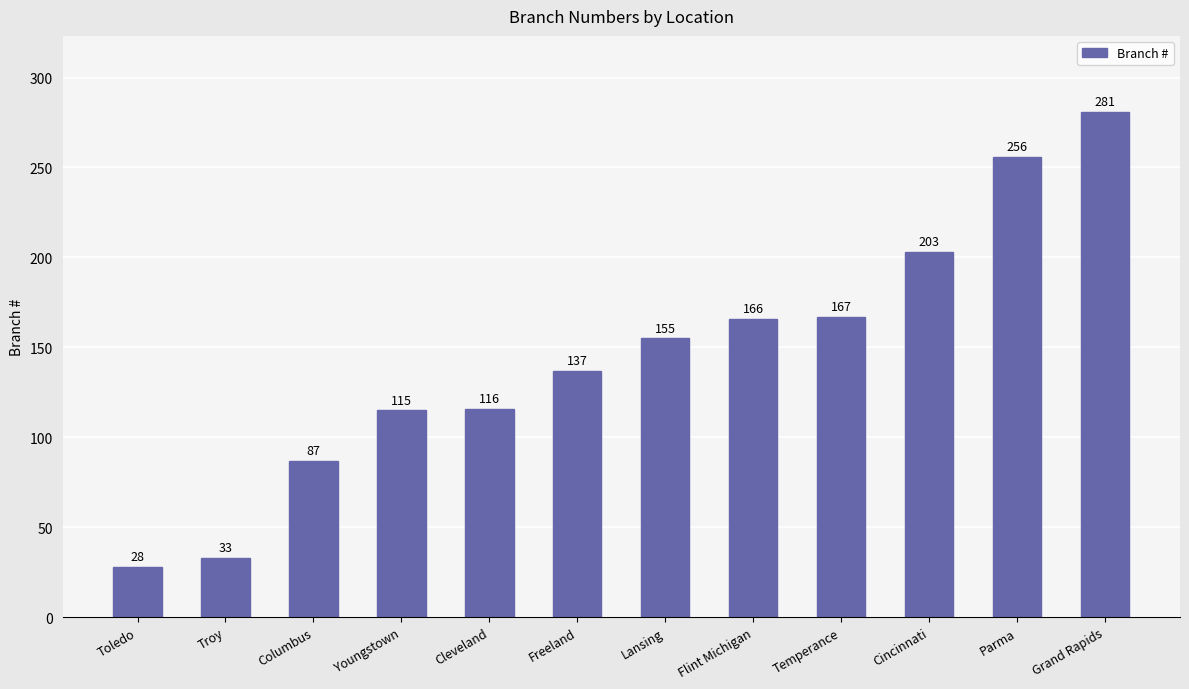

Rank the categories by value from highest to lowest.

Grand Rapids, Parma, Cincinnati, Temperance, Flint Michigan, Lansing, Freeland, Cleveland, Youngstown, Columbus, Troy, Toledo